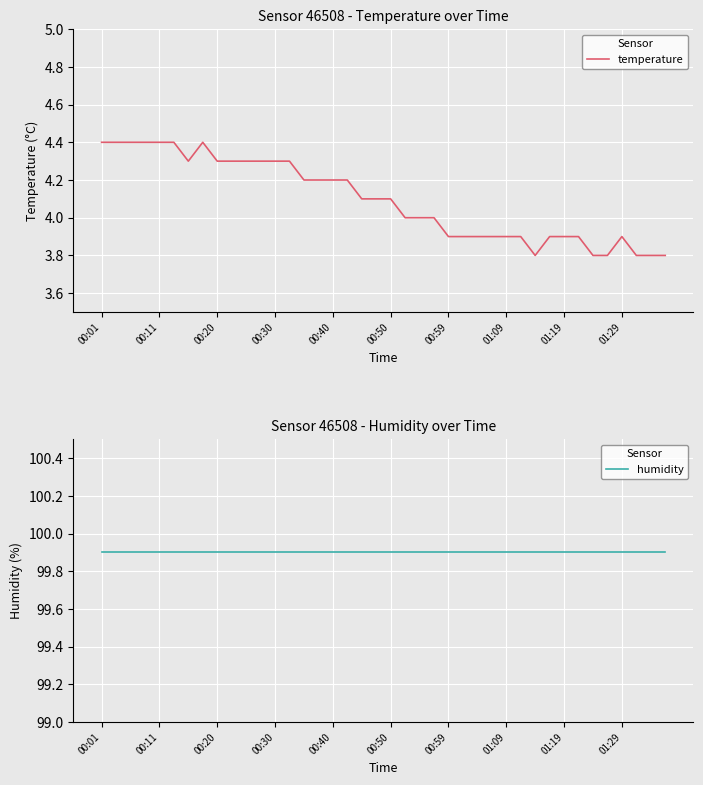

True or false: temperature and humidity cross at least once.

False